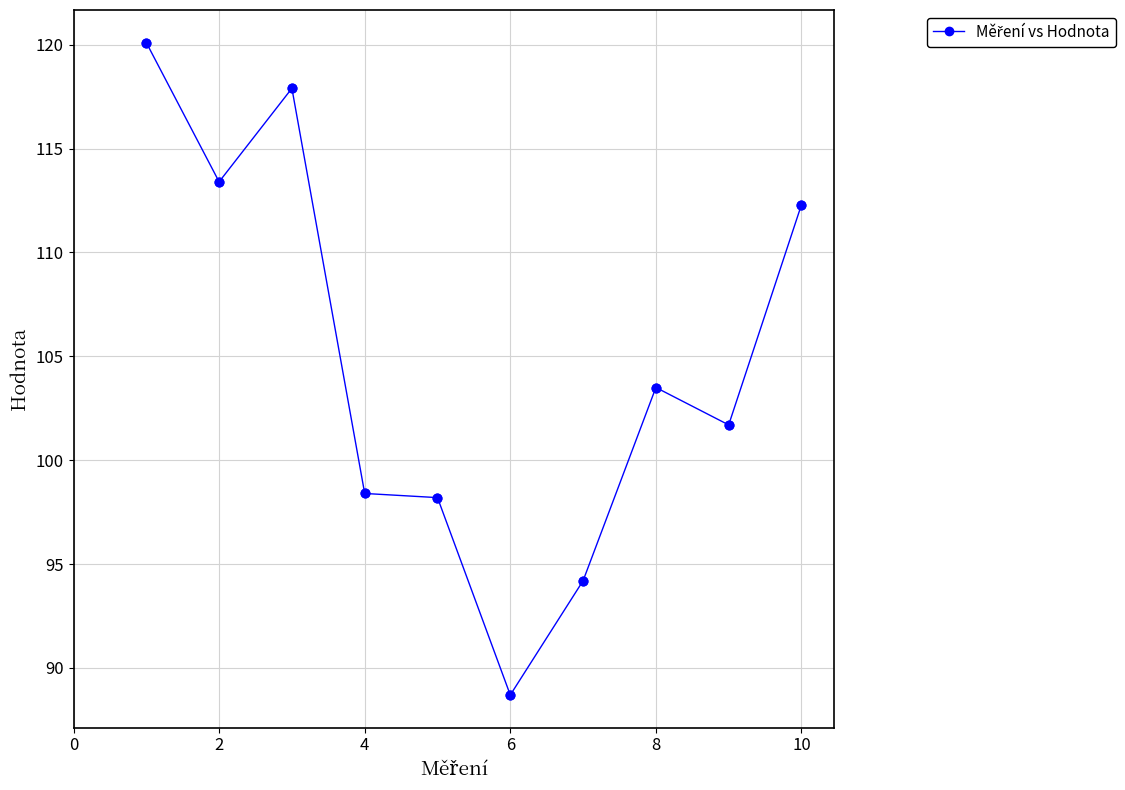

What is the maximum value shown in the chart?

120.1